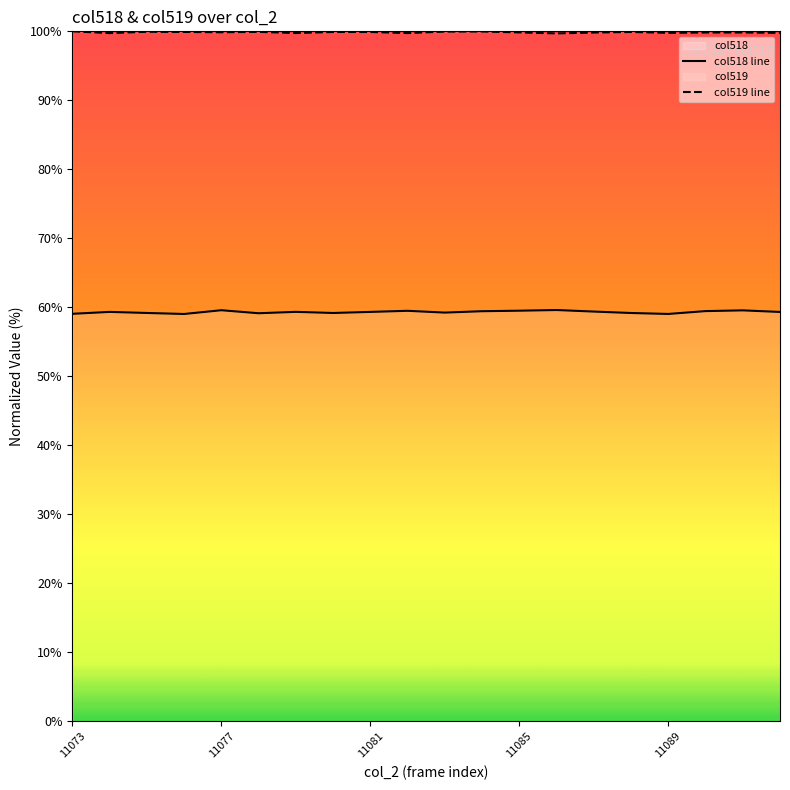

True or false: col518 line and col519 line cross at least once.

False